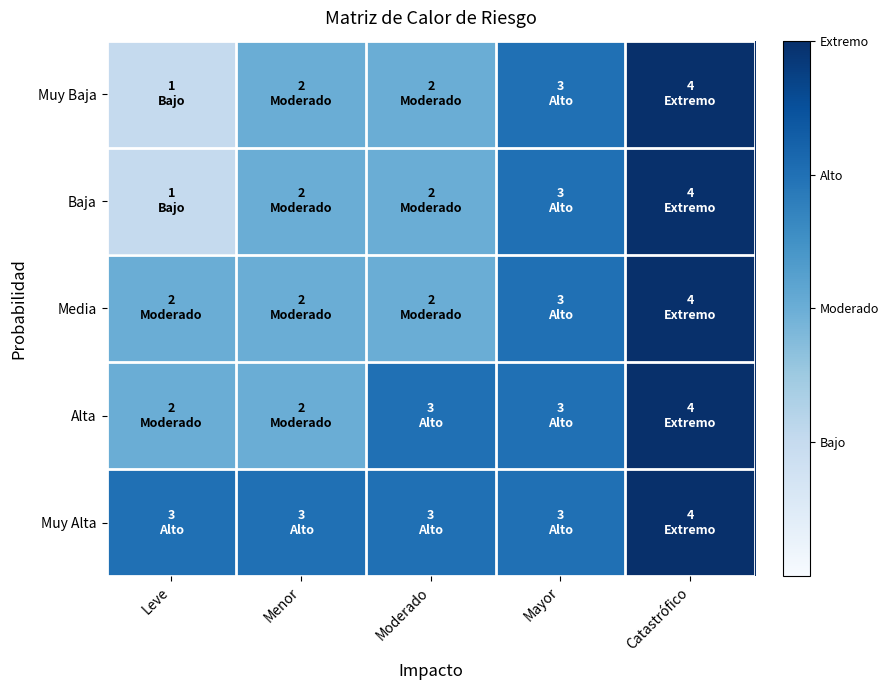

Which series has the largest range (max minus min)?

Muy Baja